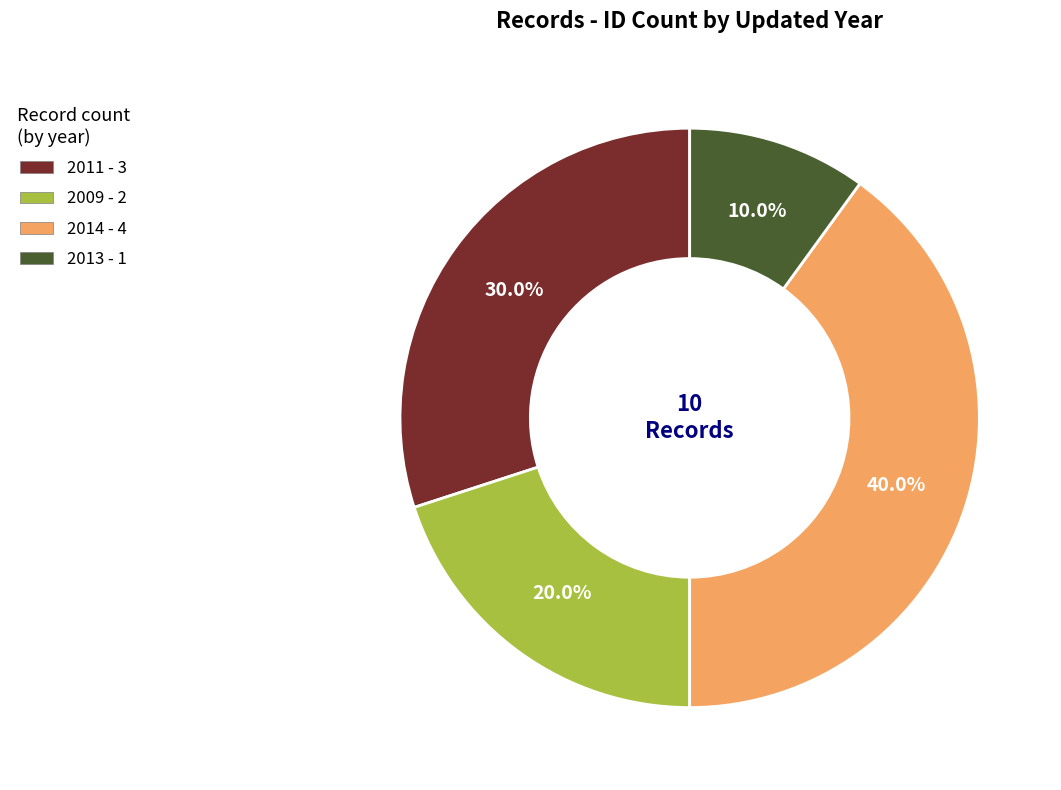

How many segments does this pie chart have?

4